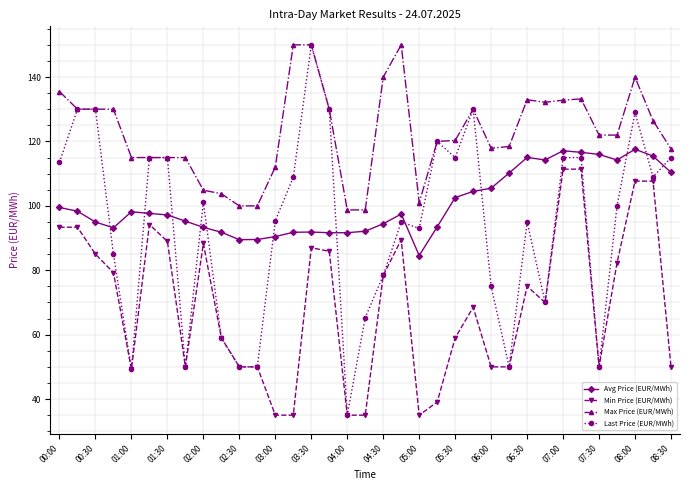

Which series has the largest total across all categories?

Max Price (EUR/MWh)